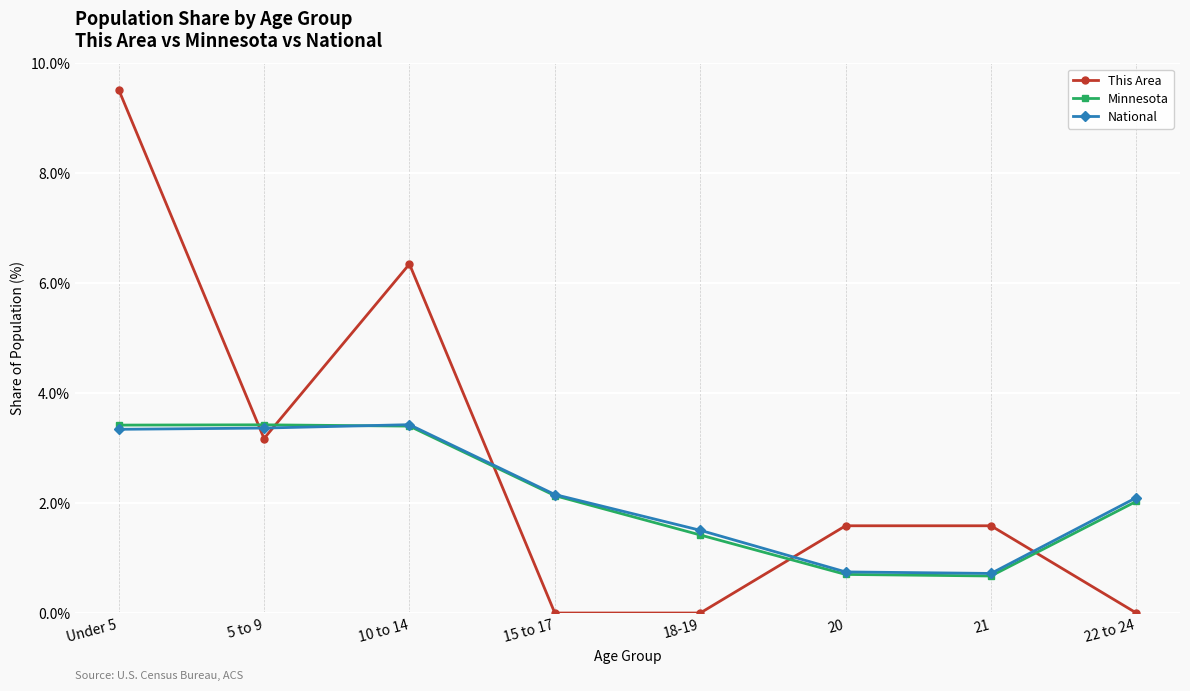

At how many categories does at least one series exceed 4?

2